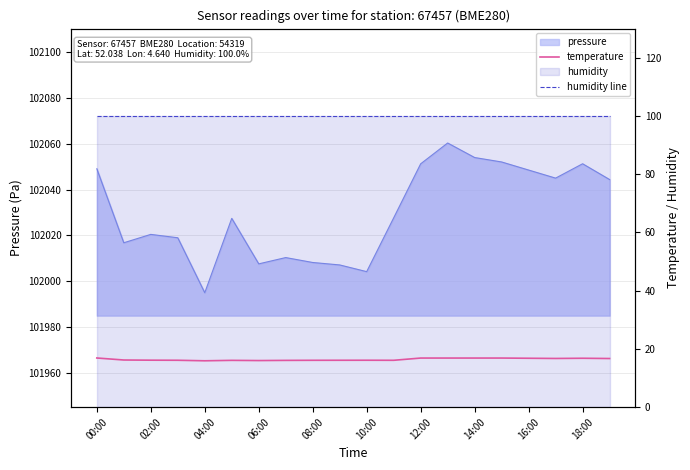

Is the value of humidity line at 18 greater than the value of temperature at 15?

Yes